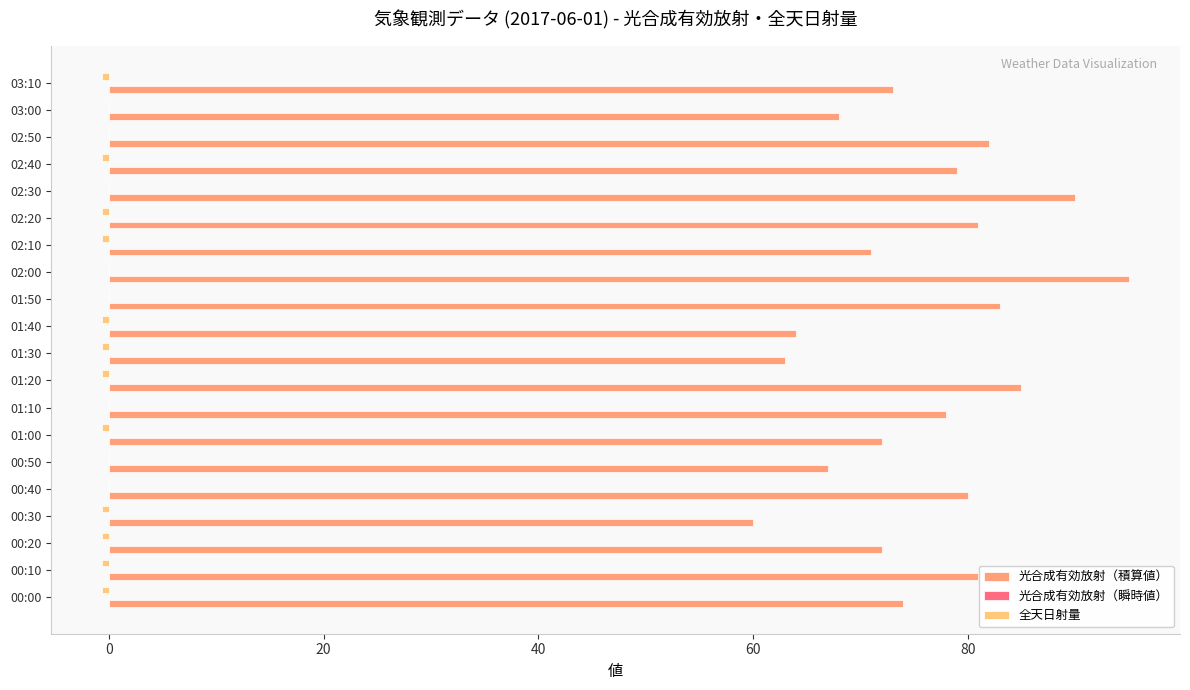

True or false: 光合成有効放射（積算値） has a value of 79.0 at 02:40.

True